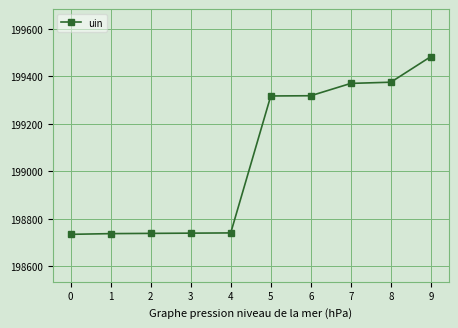

Which has a higher value, 4 or 5?

5